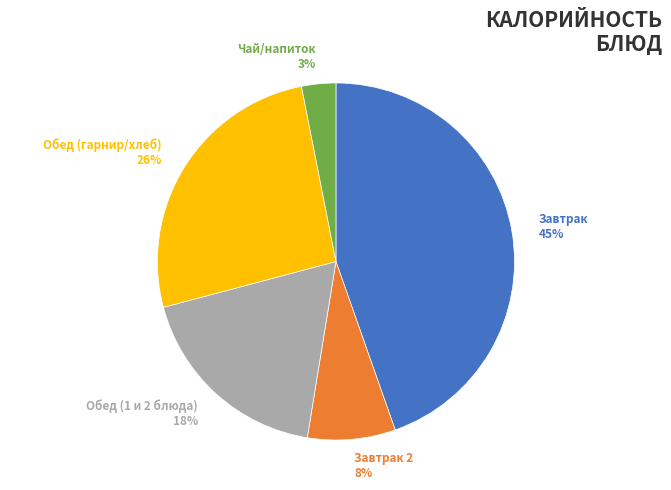

To the nearest percent, what percentage of the pie is Завтрак?

45%